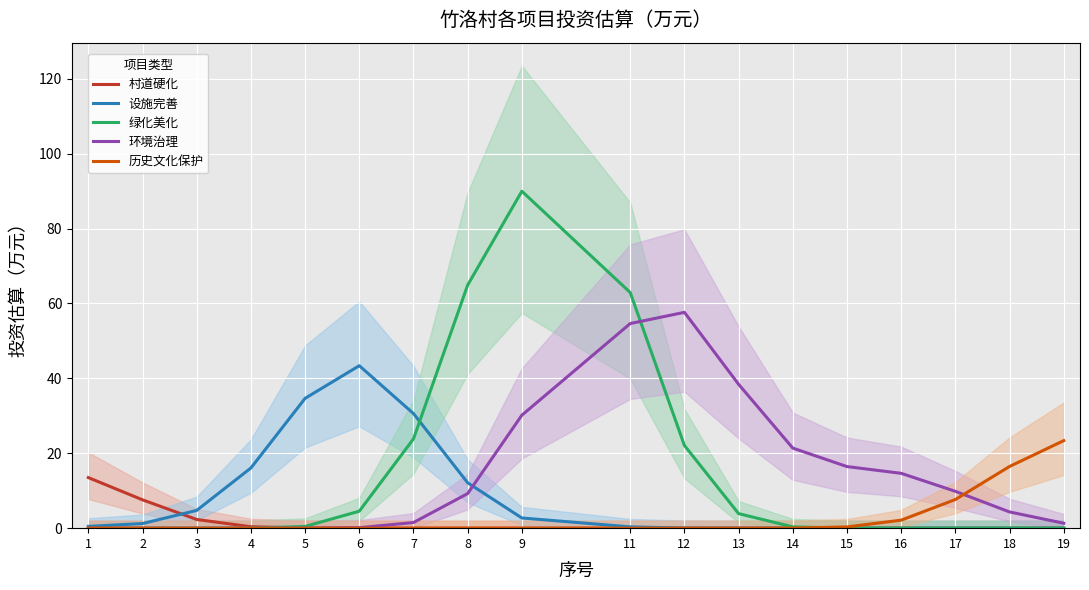

True or false: 村道硬化 and 设施完善 cross at least once.

True